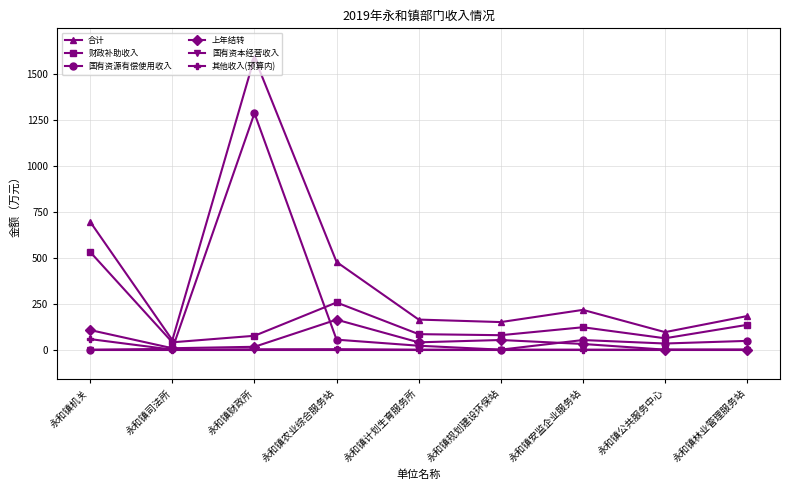

How many distinct data groups are displayed?

6